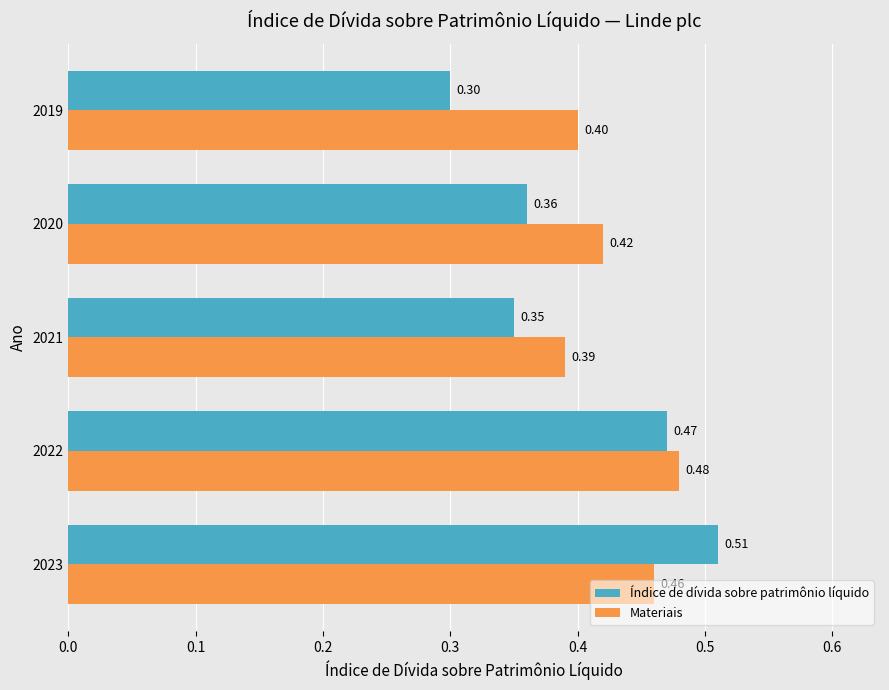

List the series in order of their peak value, lowest first.

Materiais, Índice de dívida sobre patrimônio líquido